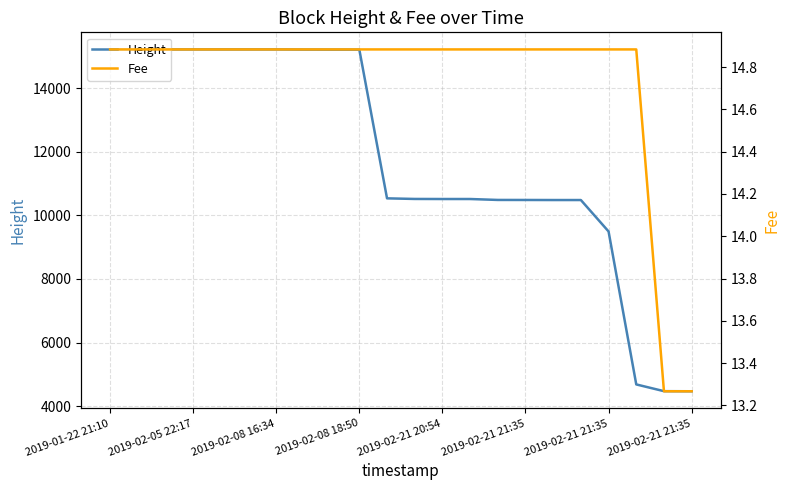

Between 2019-02-21 21:35 and 9, which is larger?

2019-02-21 21:35